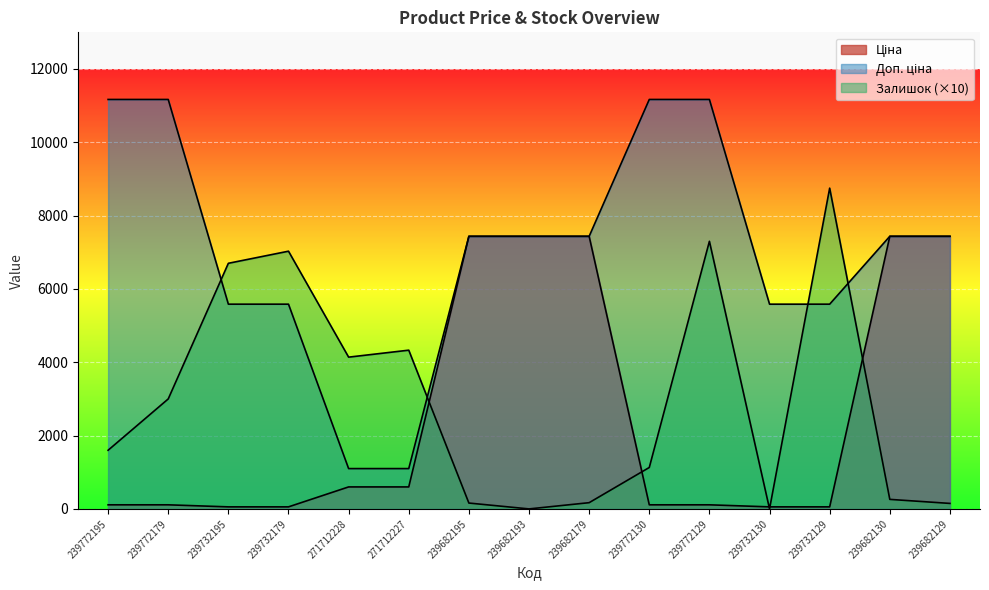

Which category has the highest value across all series?

239772195